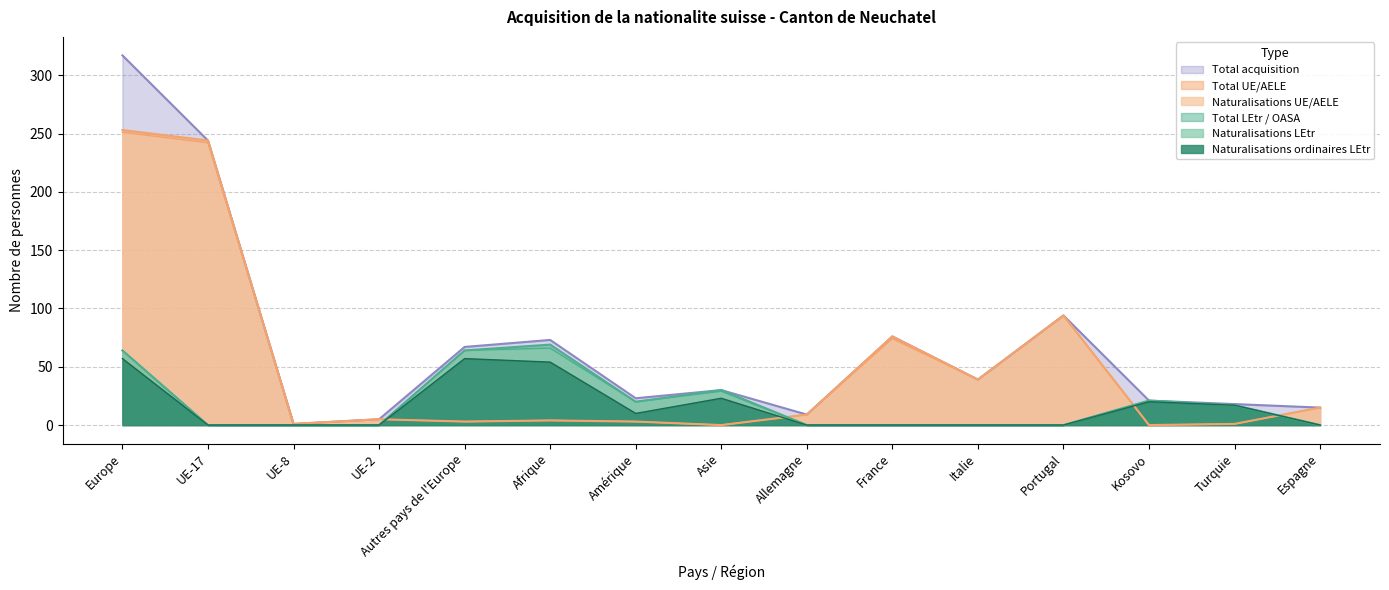

Does the chart display data point markers on the line(s)?

No